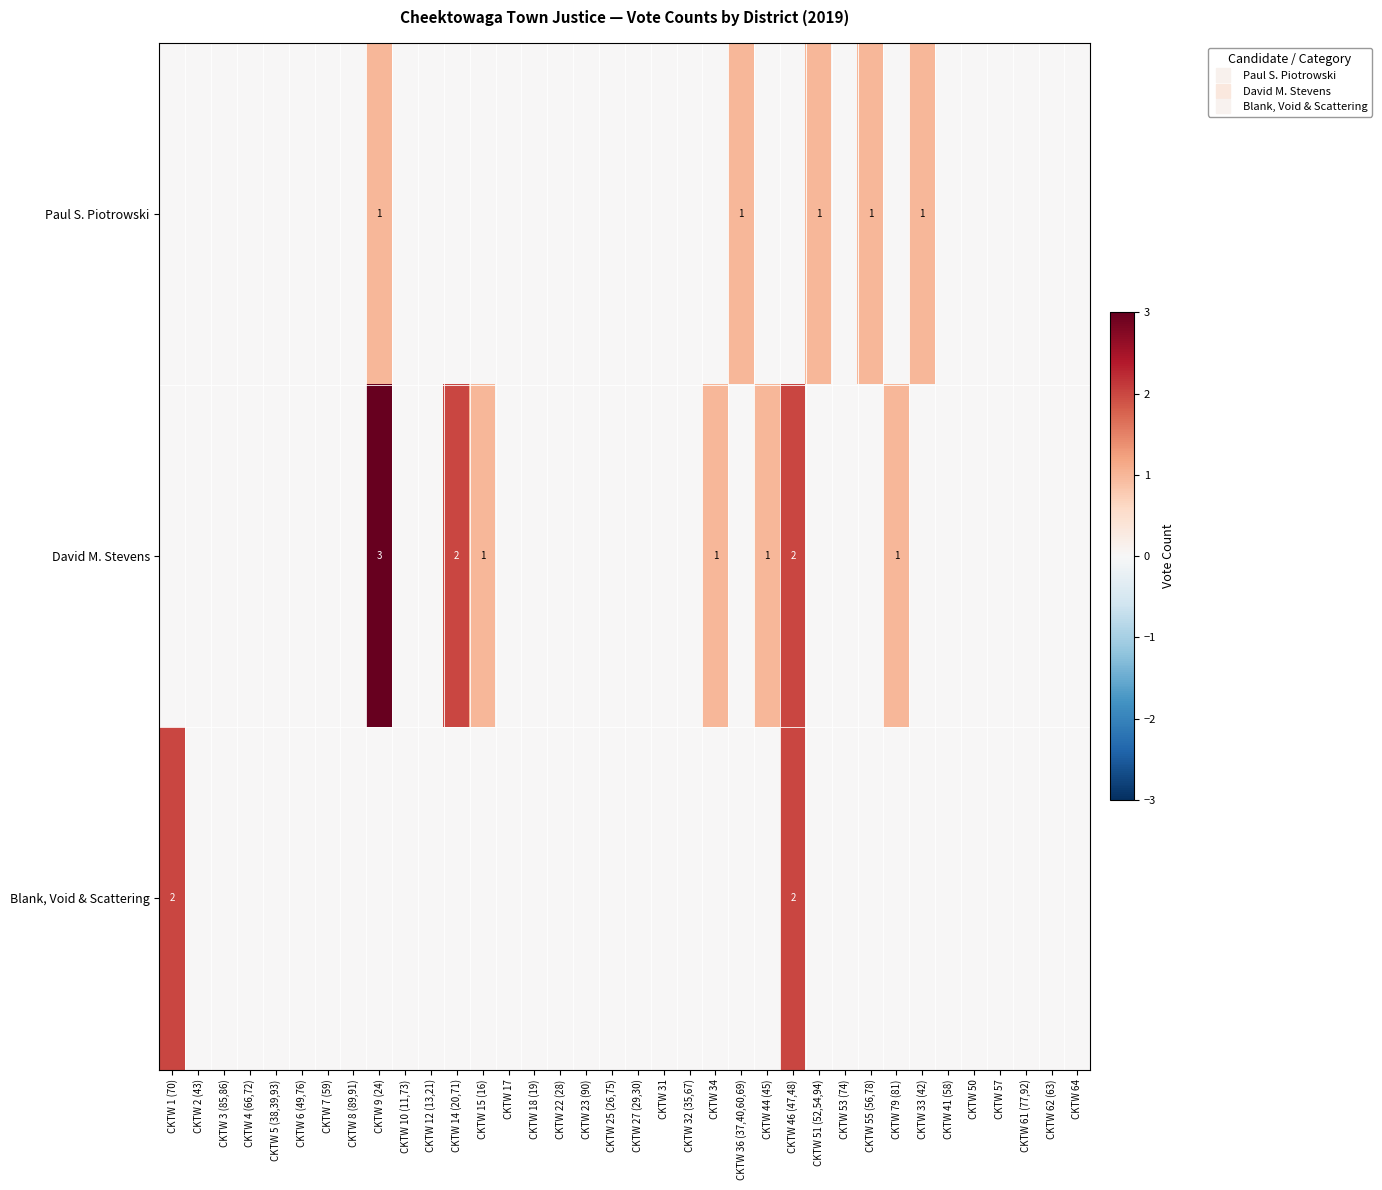

At which label is Paul S. Piotrowski closest to 0?

CKTW 1 (70)